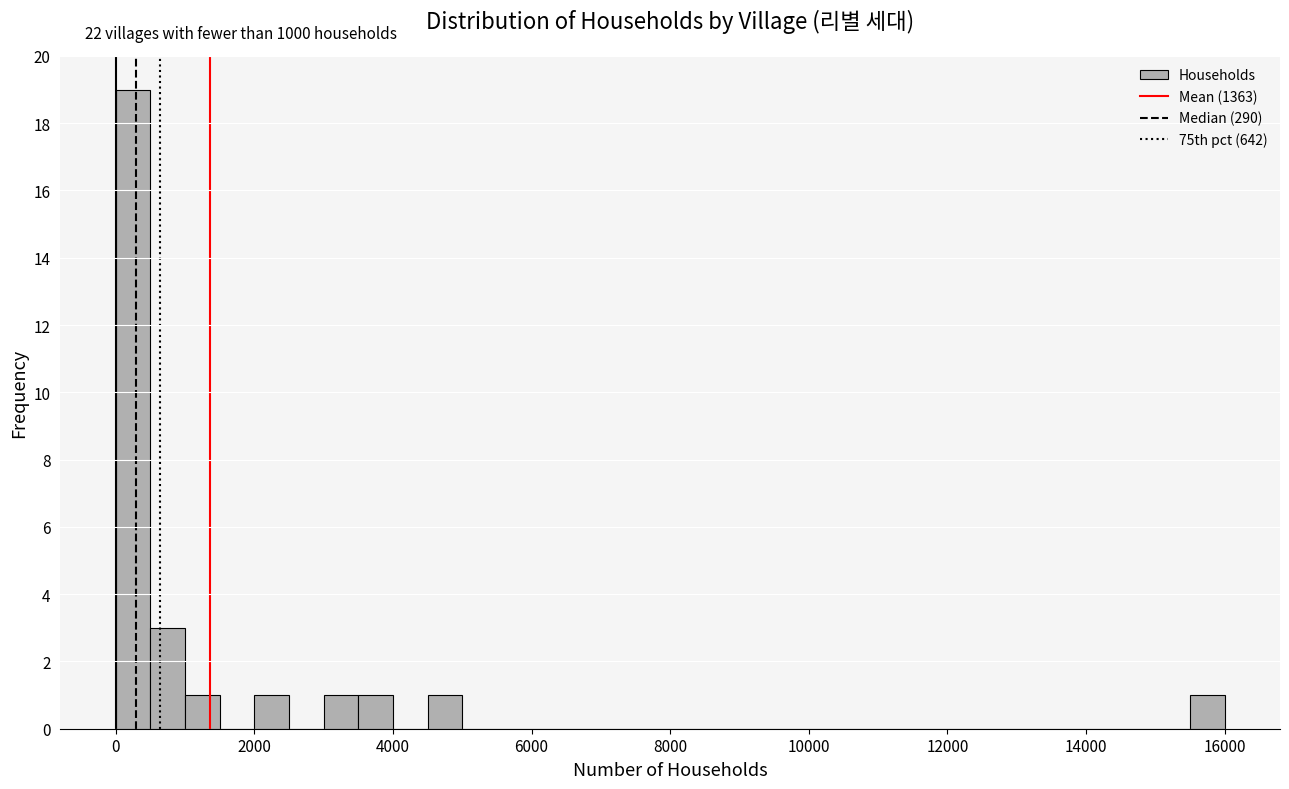

Around what value on the x-axis is the tallest bar? Give the approximate position of its centre, as read against the axis.

200